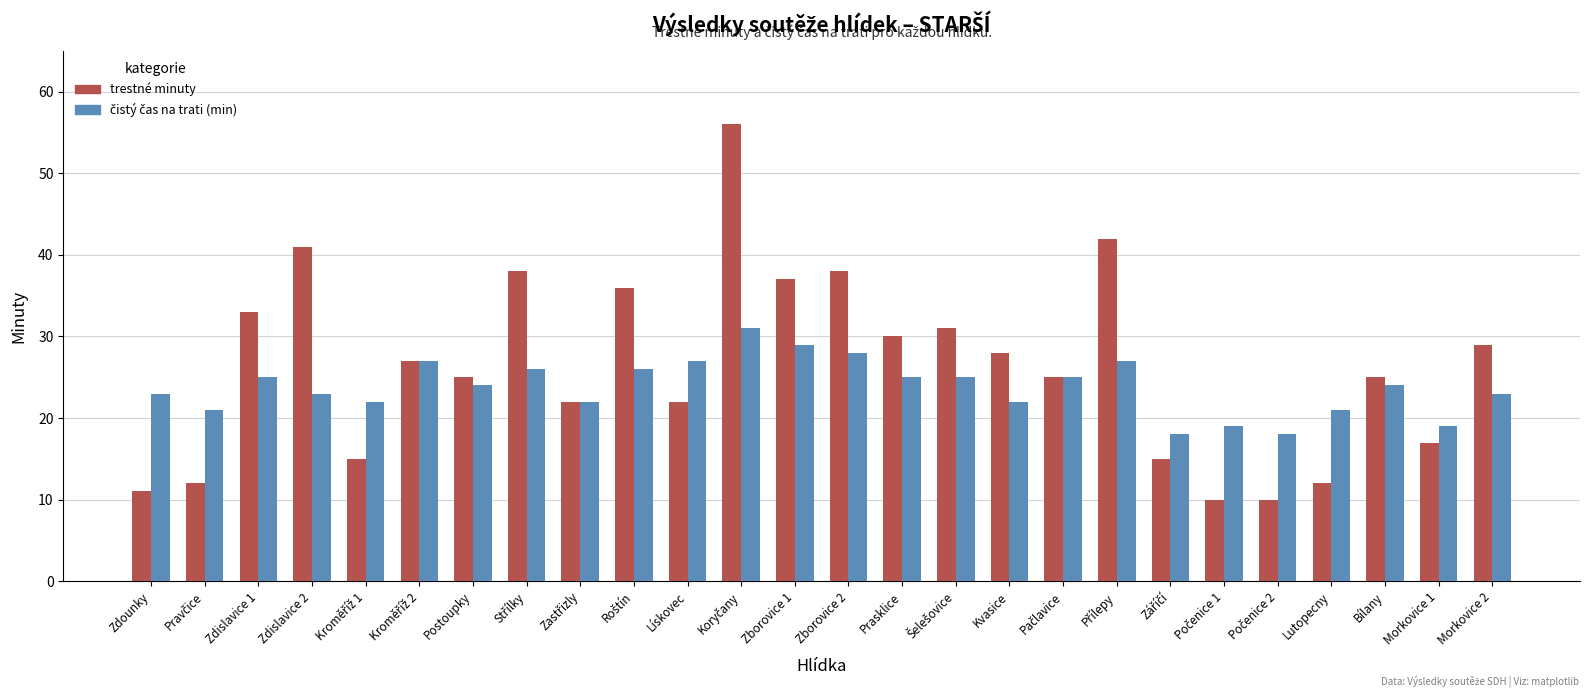

What position from the right is Zdislavice 2?

23